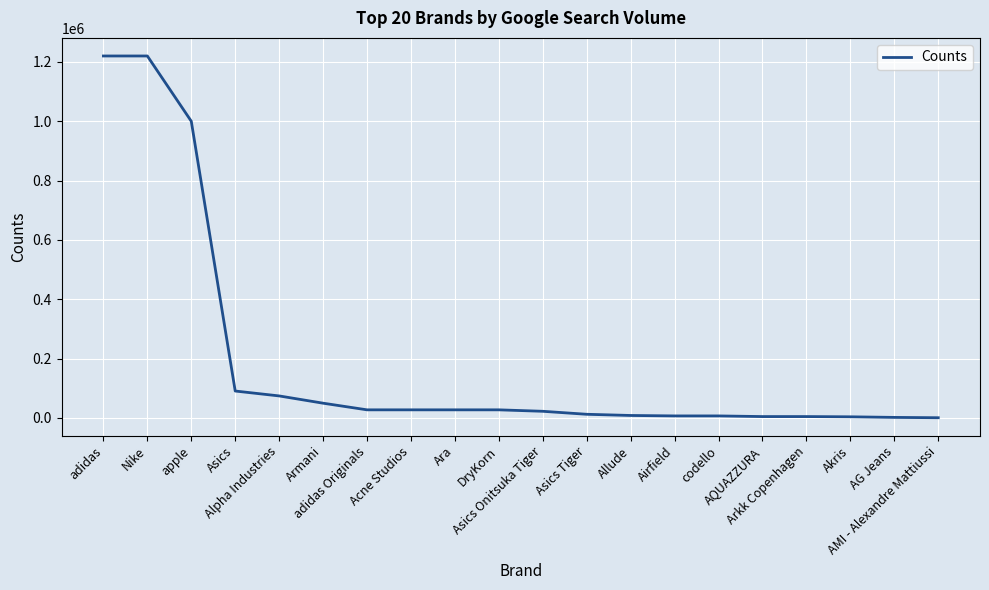

How many lines are shown in the chart?

1